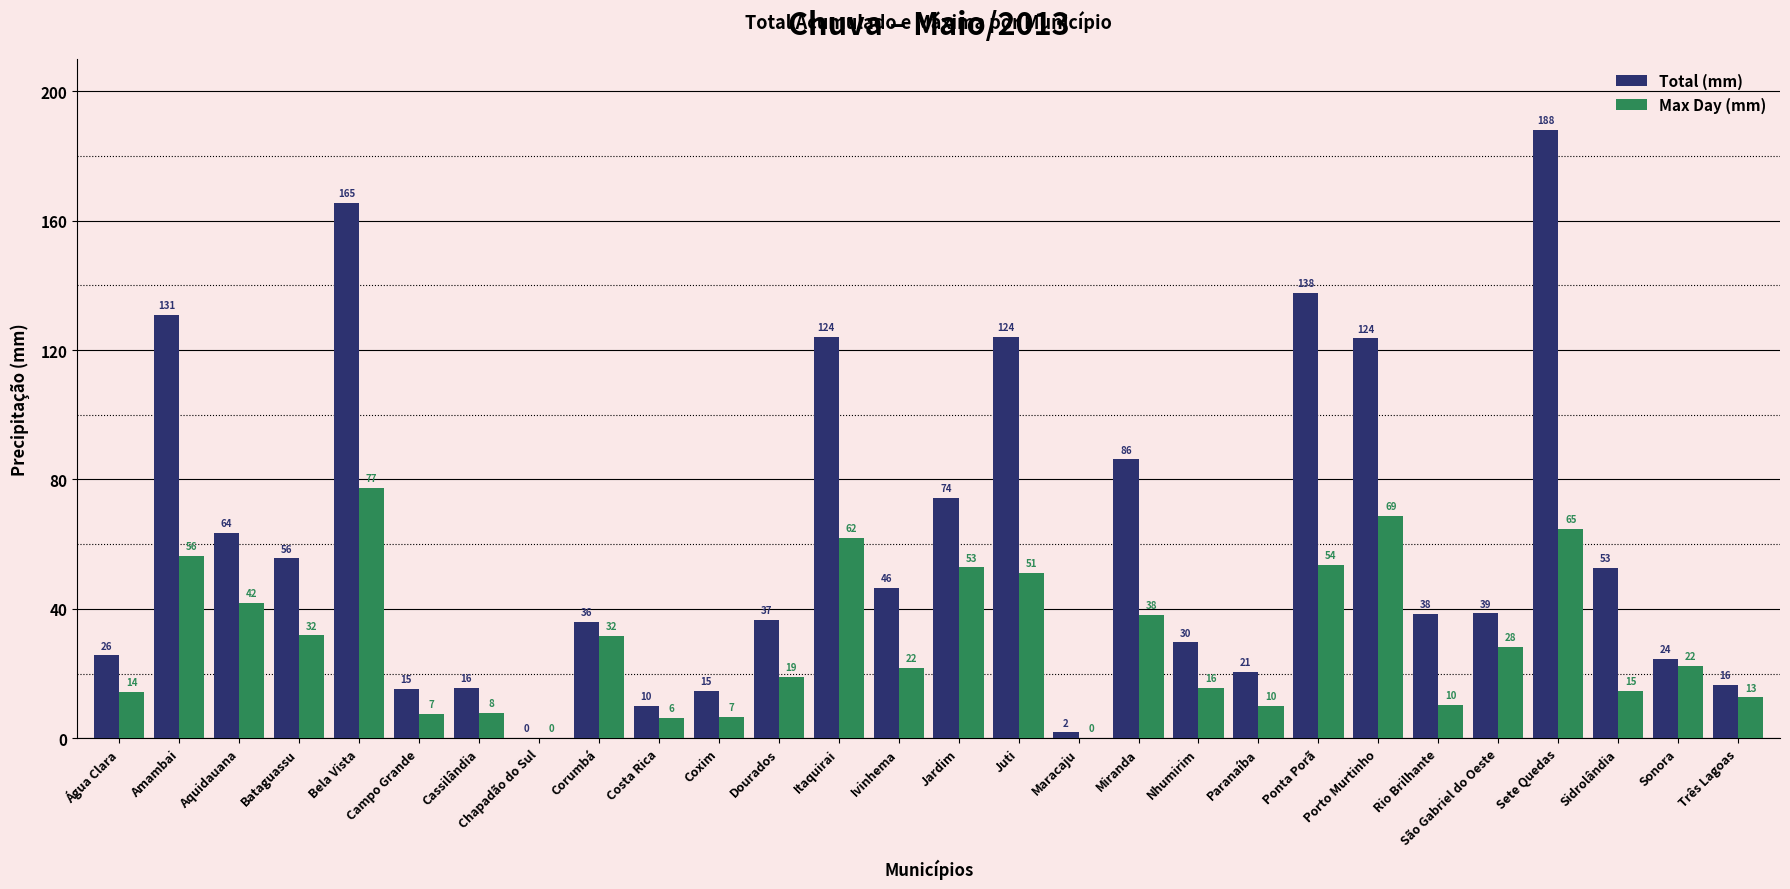

Does the chart contain stacked bars?

No